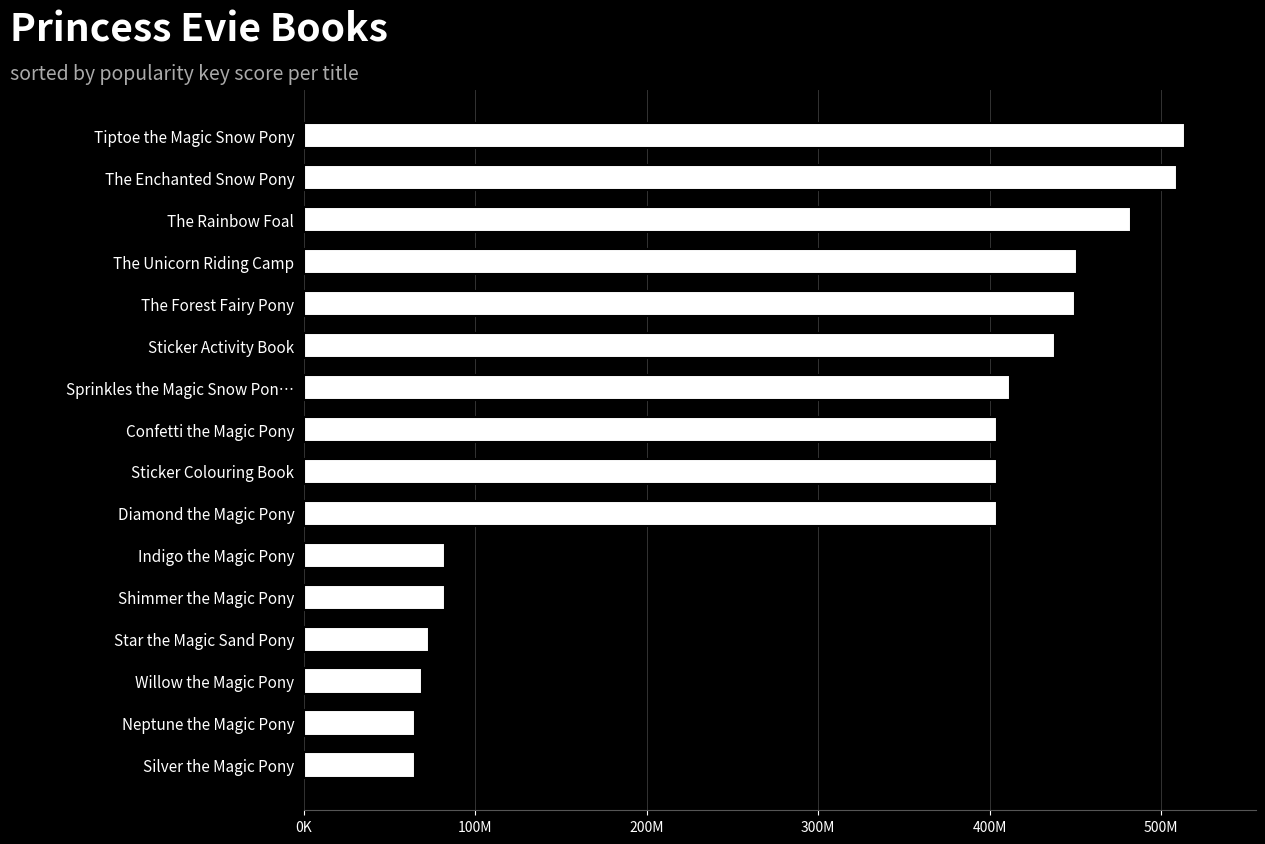

Does the chart contain any negative values?

No